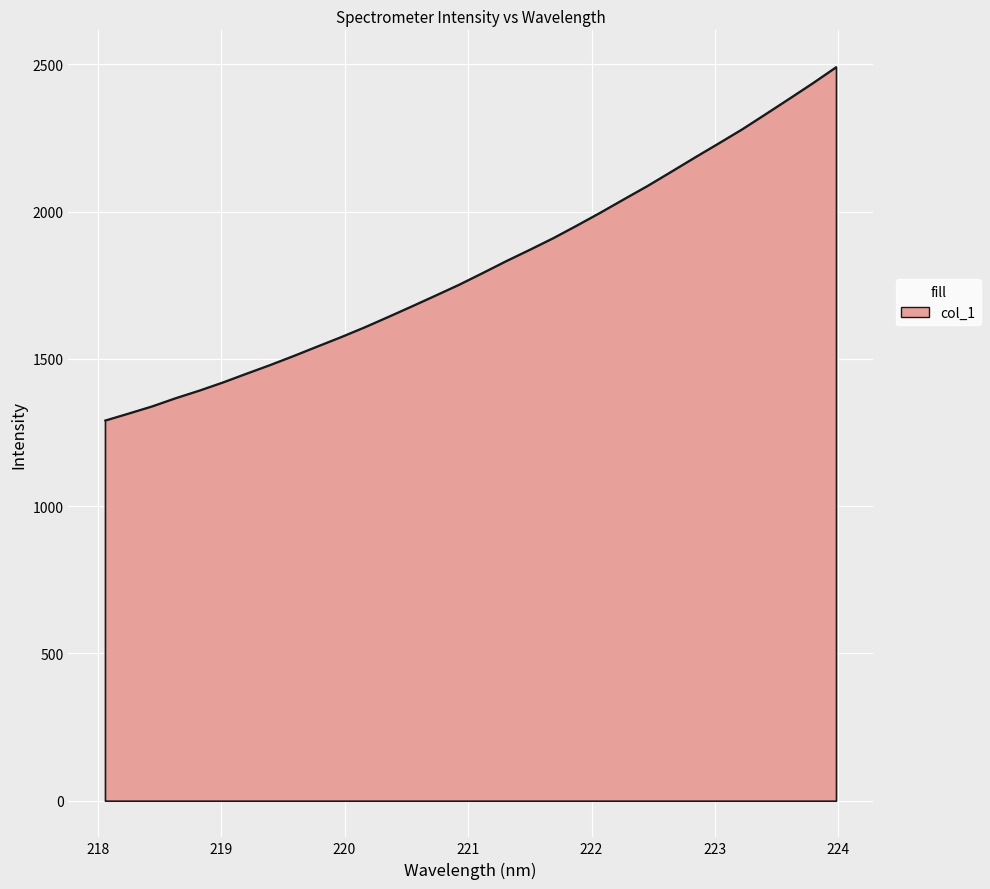

True or false: there are more than 0 points higher than both neighbors.

False